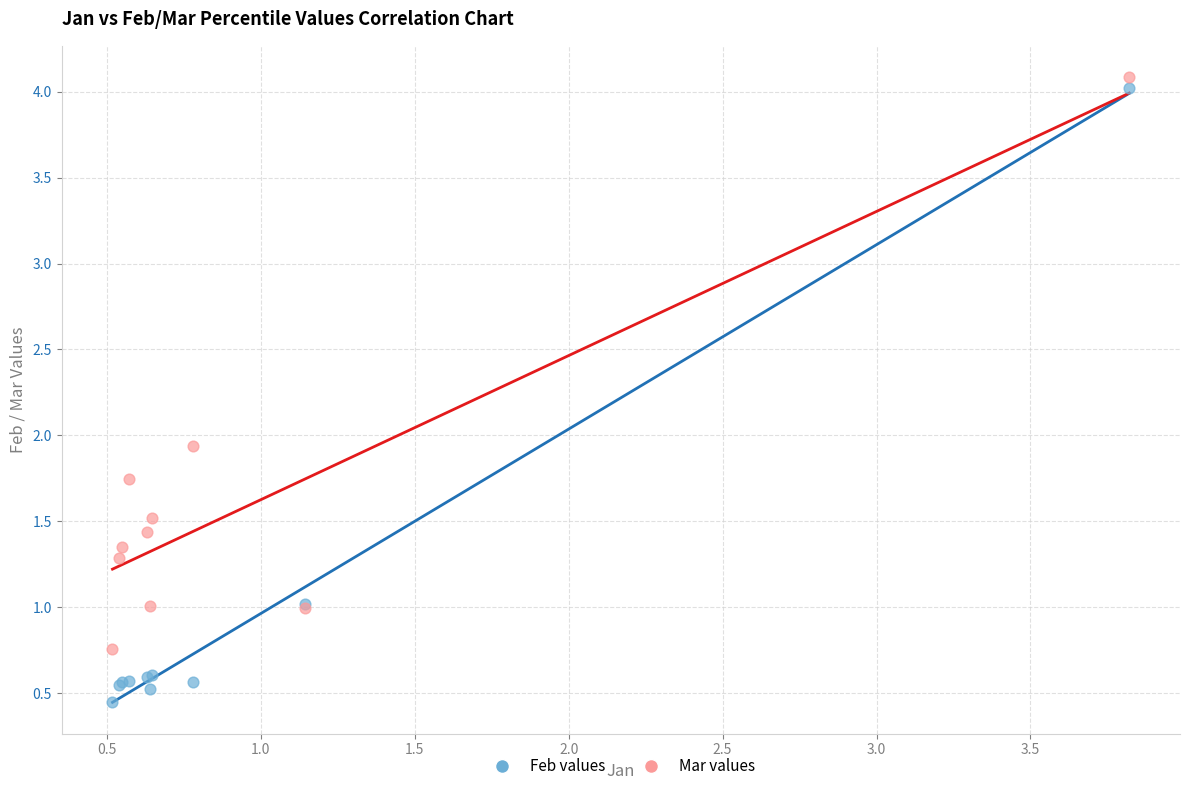

Which series has the widest spread of Y values?

Feb values